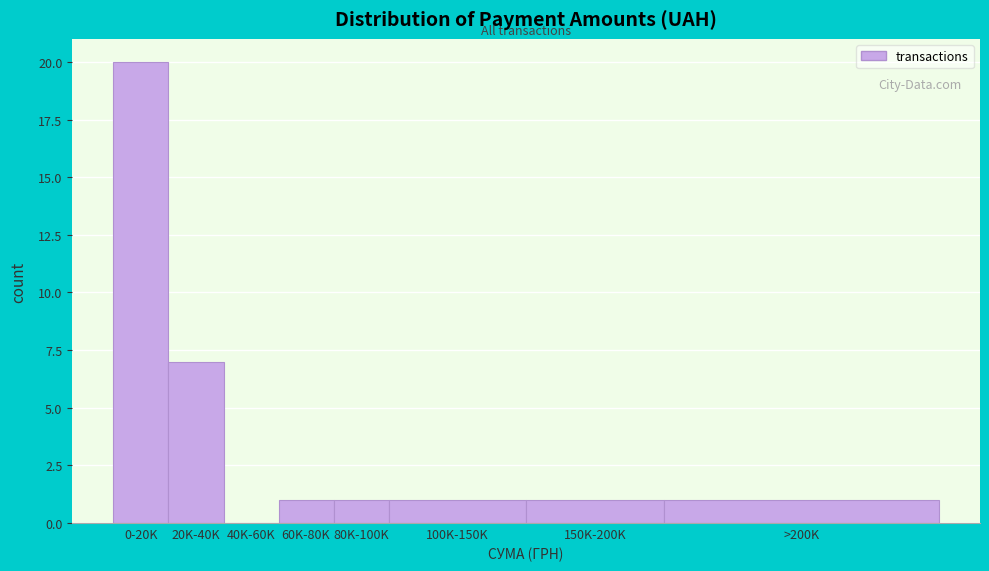

Reading left to right, what are all the values shown in this chart?

0-20K=20	20K-40K=7	40K-60K=0	60K-80K=1	80K-100K=1	100K-150K=1	150K-200K=1	>200K=1